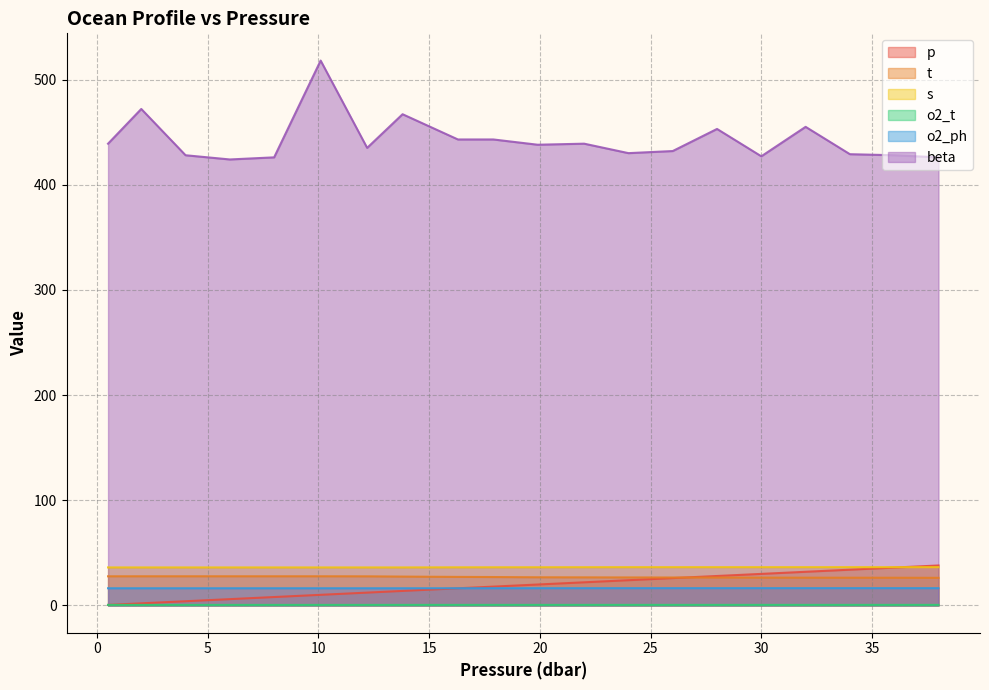

What is the maximum value shown in the chart?

518.0